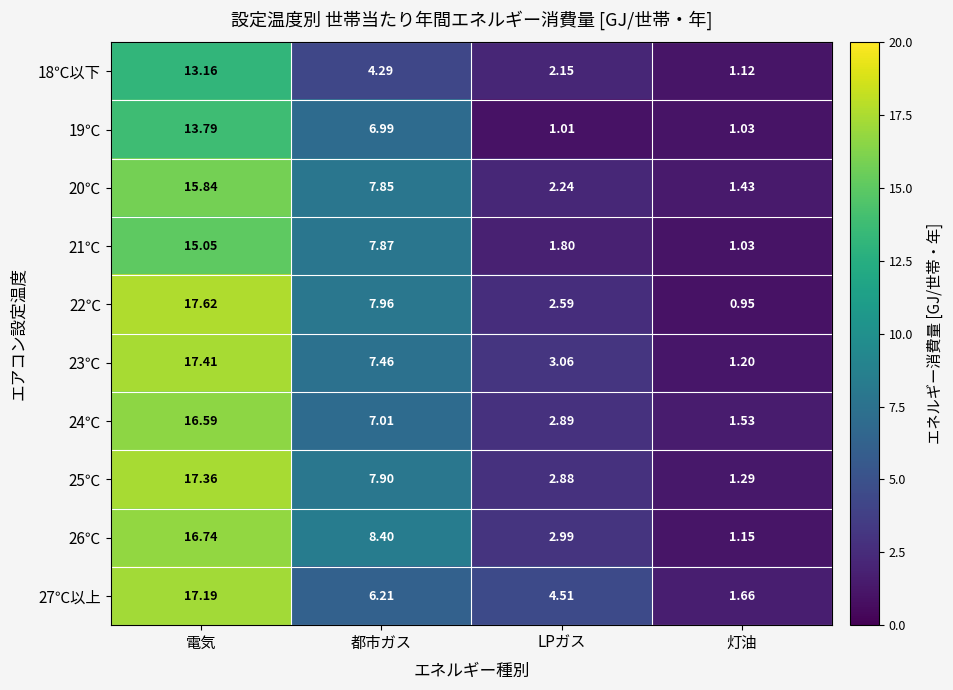

What is the total value across all series at 電気?

160.8